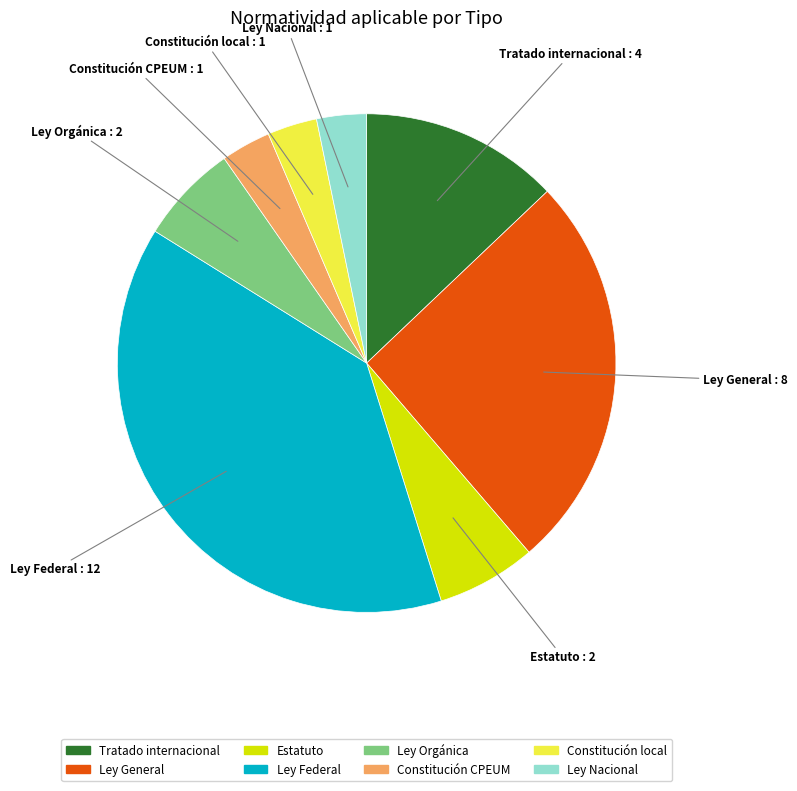

The Estatuto slice represents 20% of the pie. True or false?

False